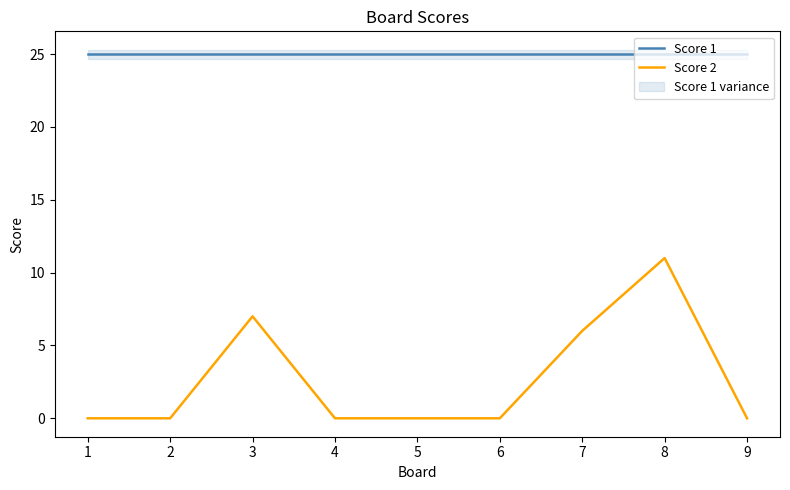

Reading left to right, extract all data points from this chart.

Score 1: 1=25	2=25	3=25	4=25	5=25	6=25	7=25	8=25	9=25
Score 2: 1=0	2=0	3=7	4=0	5=0	6=0	7=6	8=11	9=0